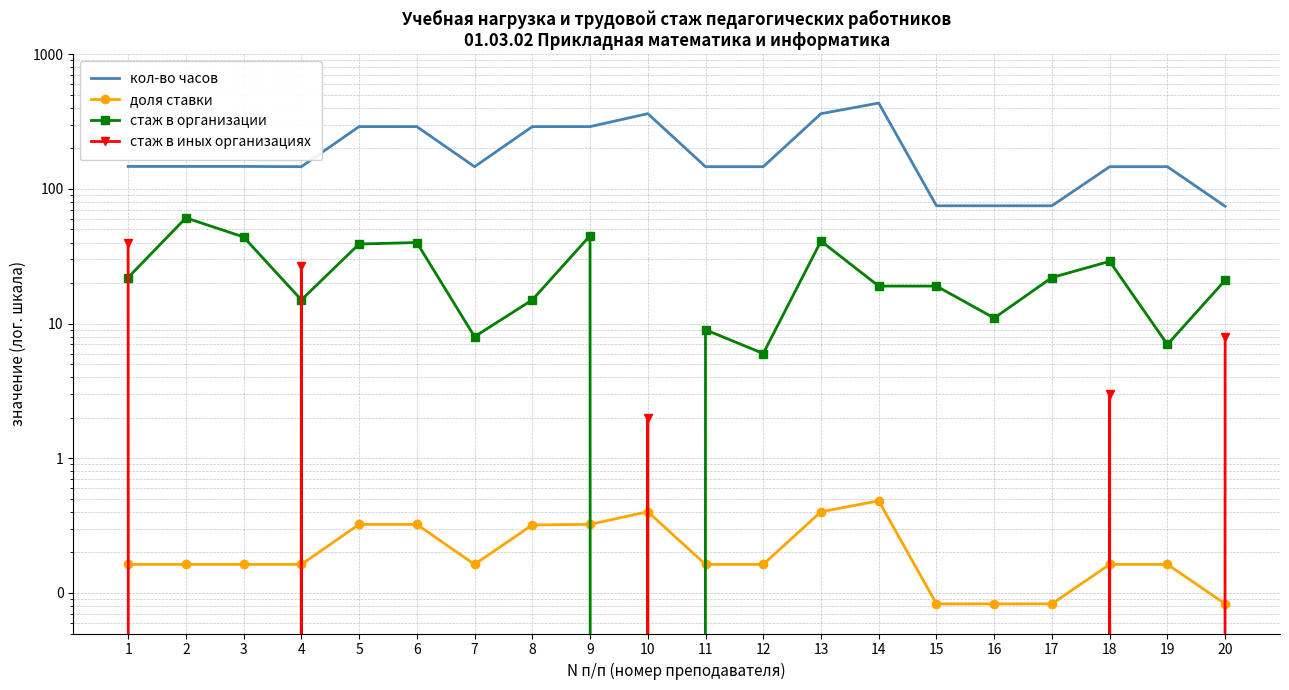

At which category does кол-во часов reach its first local peak?

10